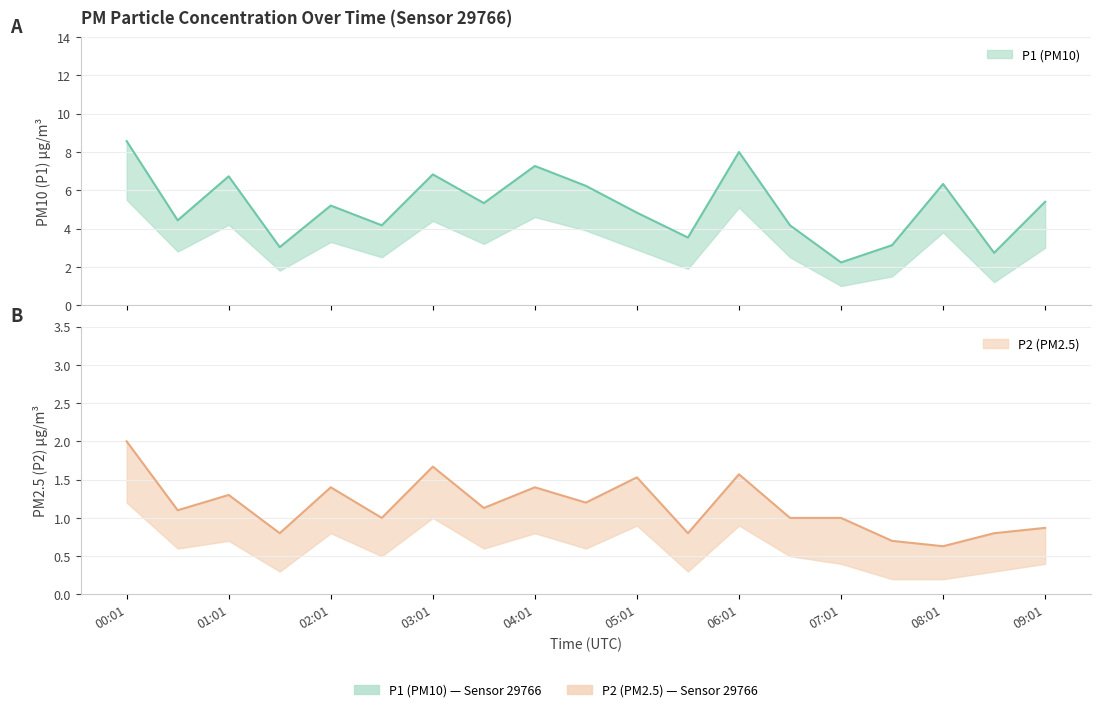

List the series in order of their overall mean, lowest first.

P2, P1